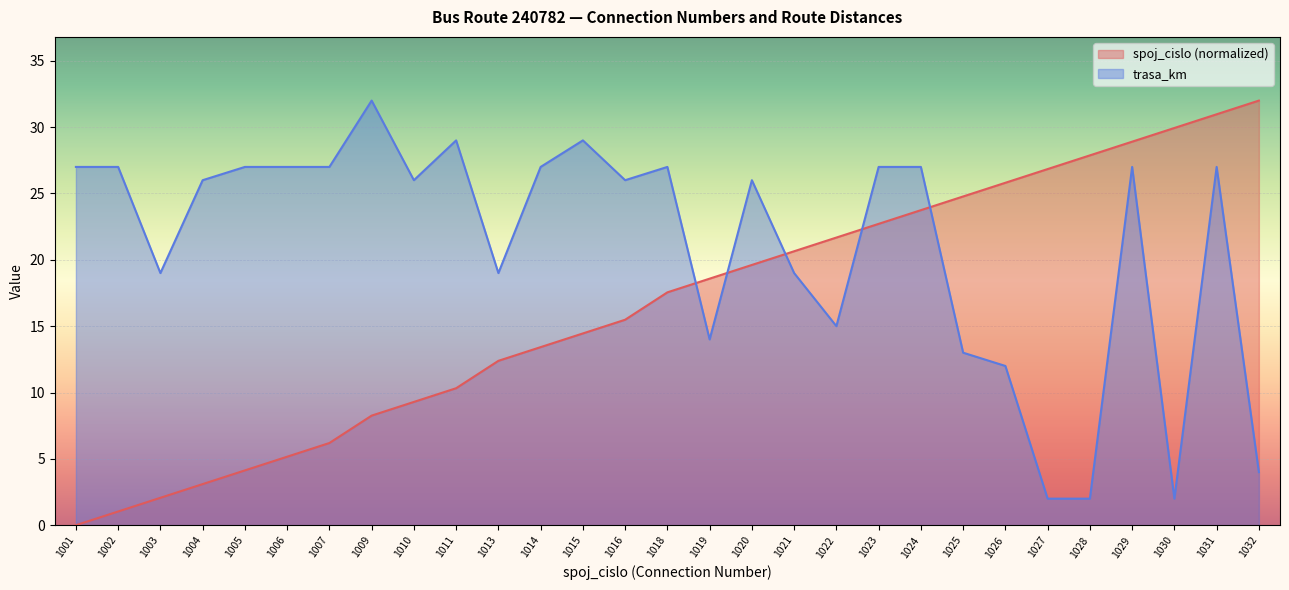

How many values in the trasa_km series are below 26?

11